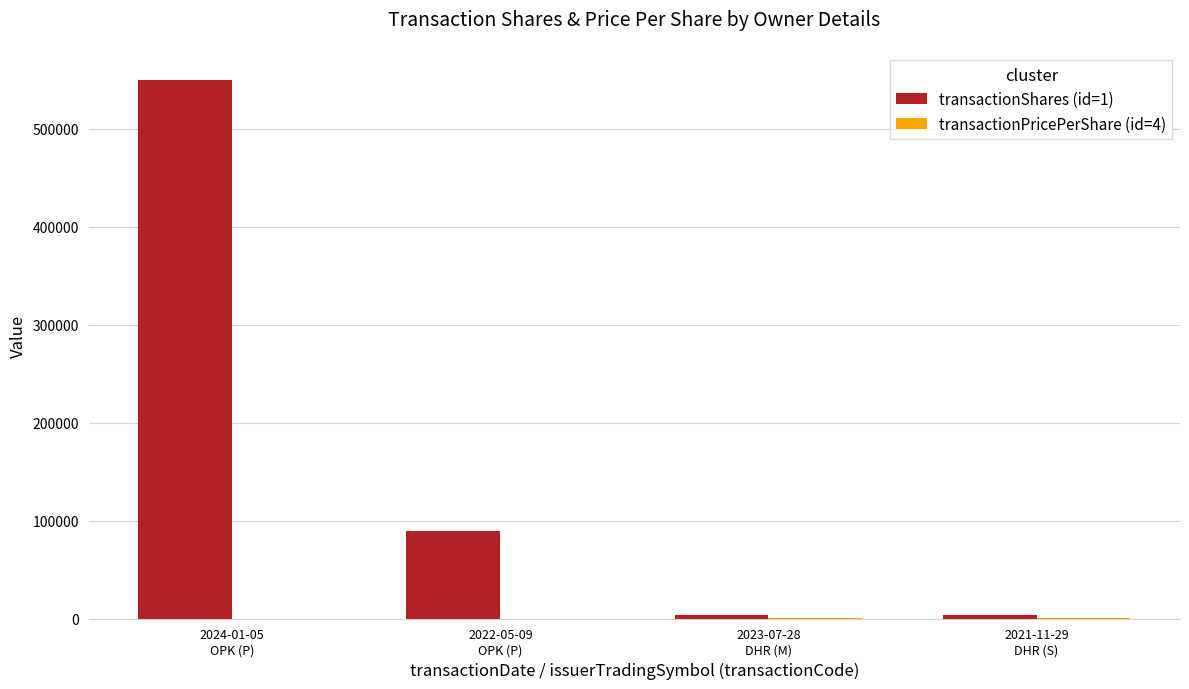

Which series has the largest total across all categories?

transactionShares (id=1)